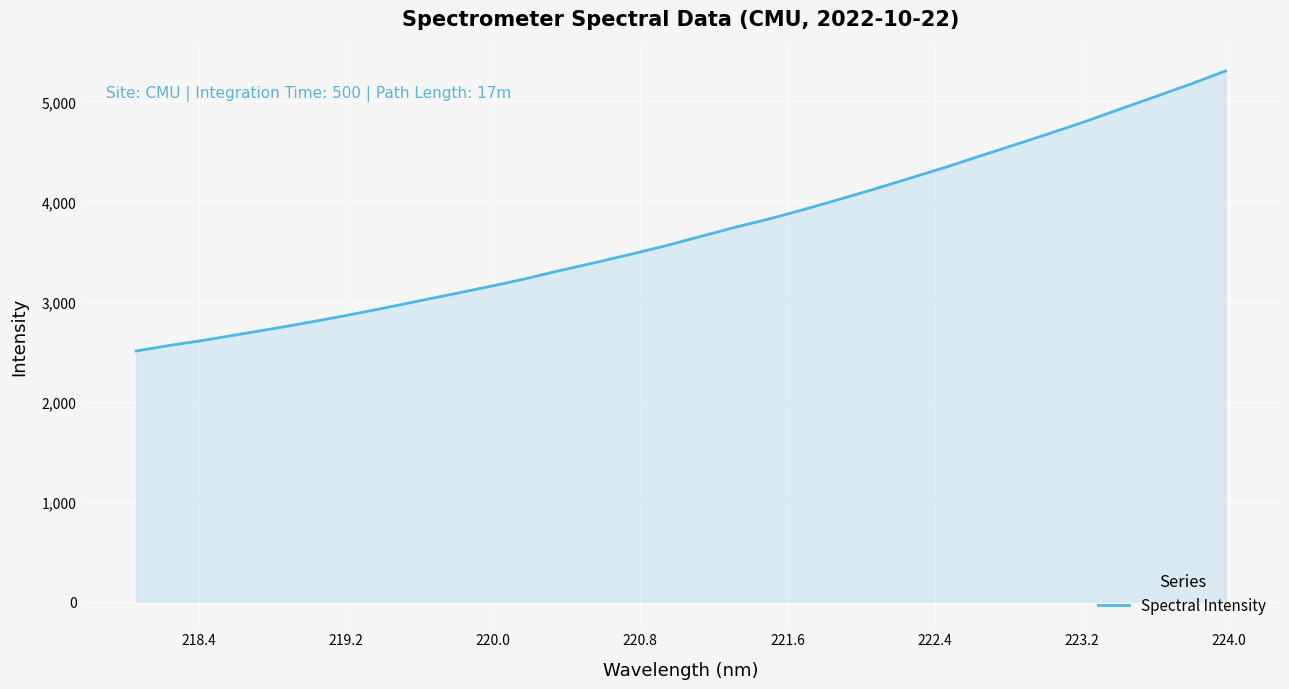

Does the chart display data point markers on the line(s)?

No